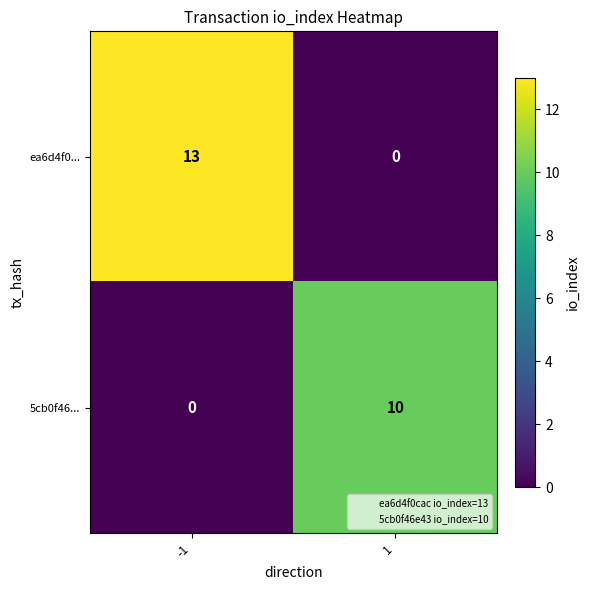

What is the greatest value displayed?

13